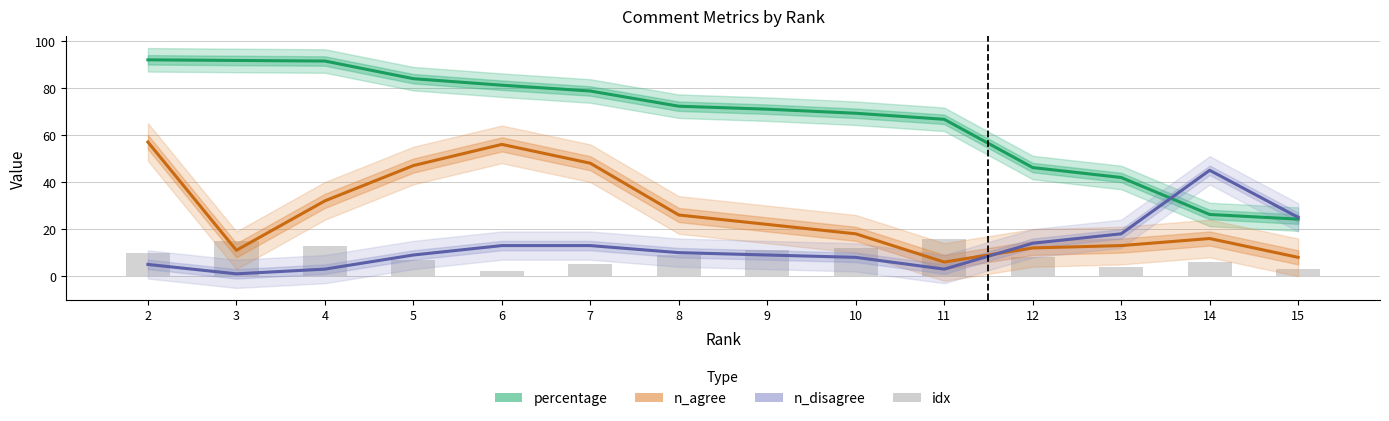

How many values in the idx series exceed 9?

6